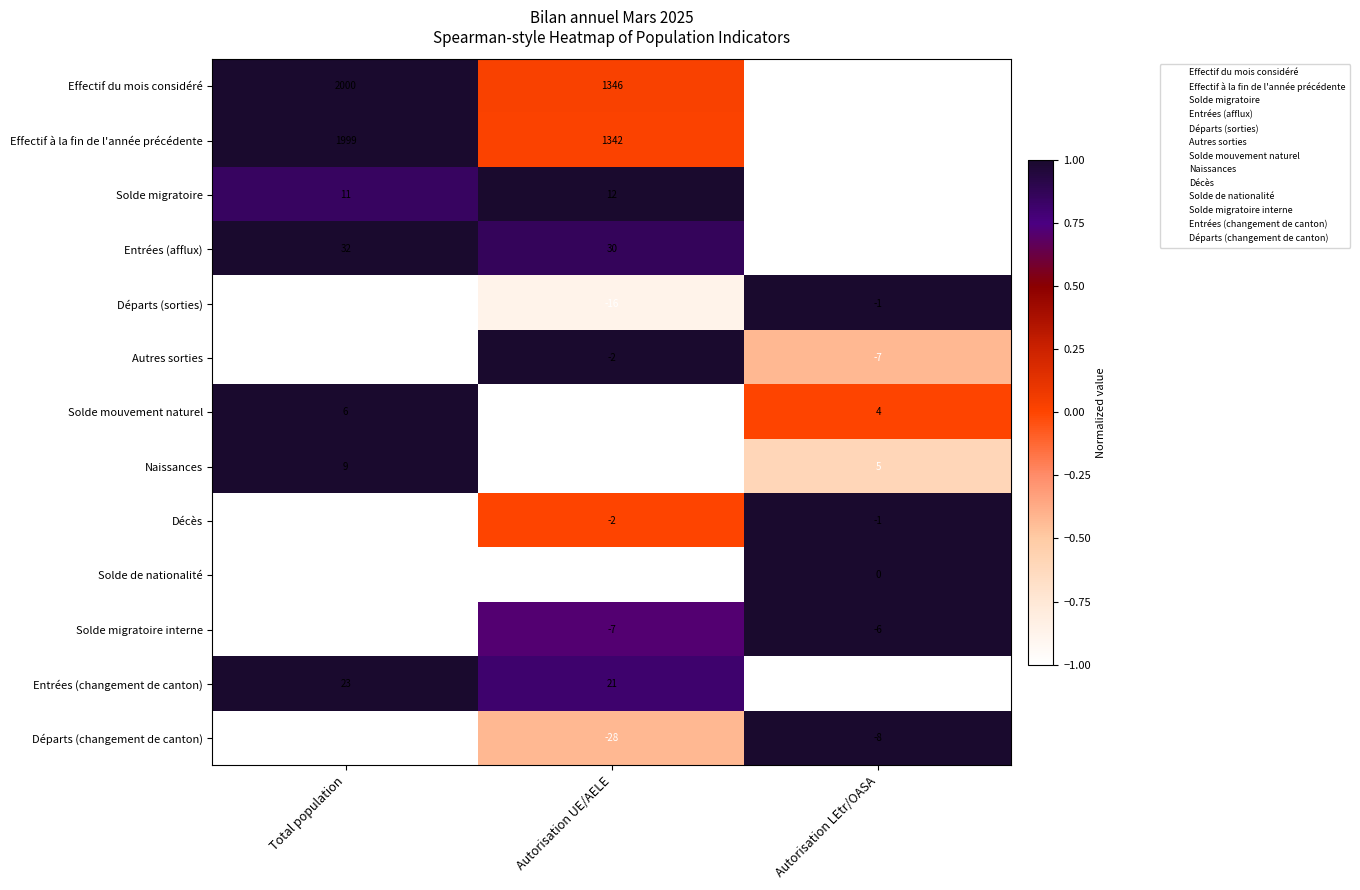

What is the smallest value displayed?

-36